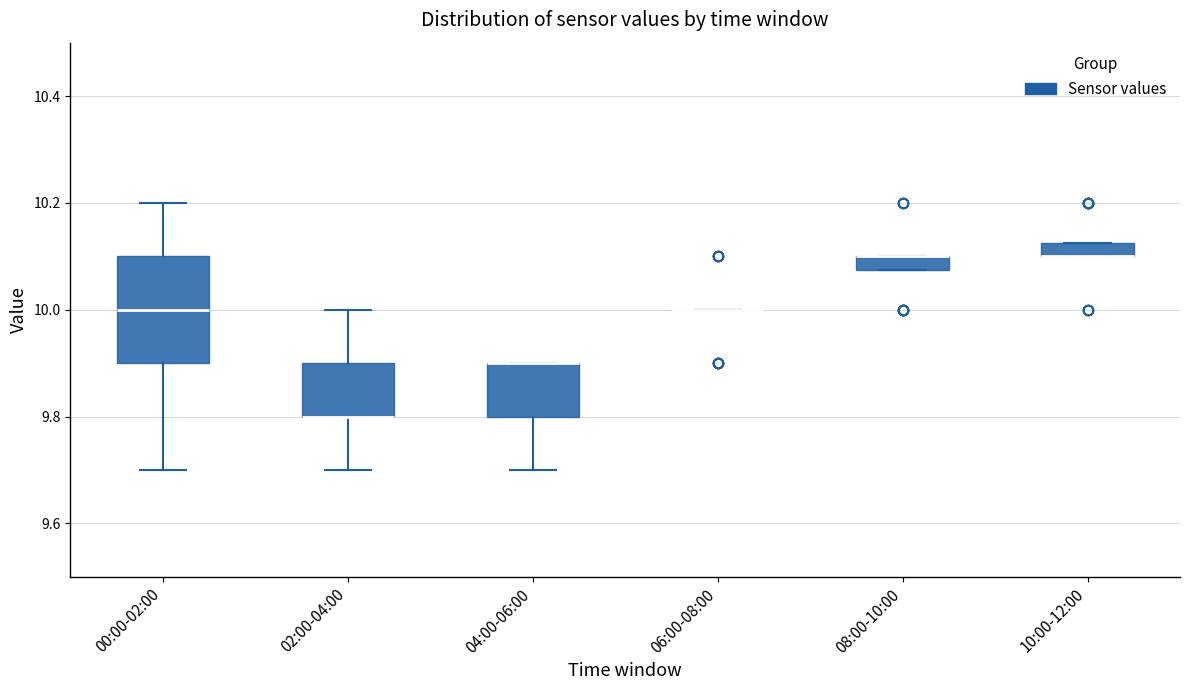

Which box is the tallest, from its lower edge to its upper edge?

00:00-02:00